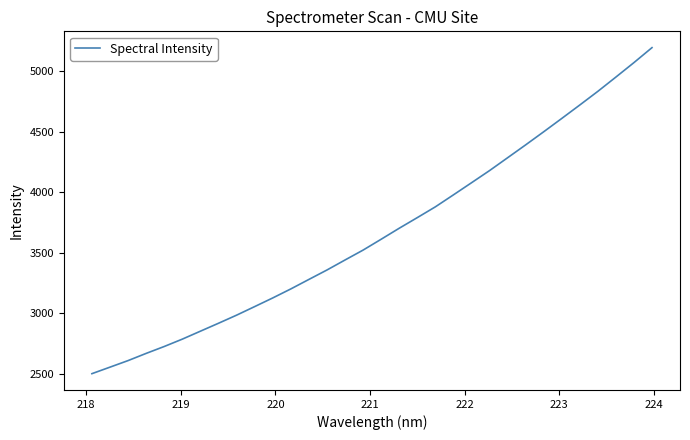

Reading left to right, transcribe all the data shown in this chart.

2499.1	2553.1	2607.3	2666.9	2724.0	2784.9	2850.6	2916.1	2983.0	3053.9	3125.5	3200.0	3278.6	3356.6	3439.5	3521.3	3611.1	3702.1	3789.9	3879.0	3978.1	4078.2	4178.9	4285.1	4391.6	4500.0	4610.2	4721.5	4834.4	4952.5	5072.2	5195.9